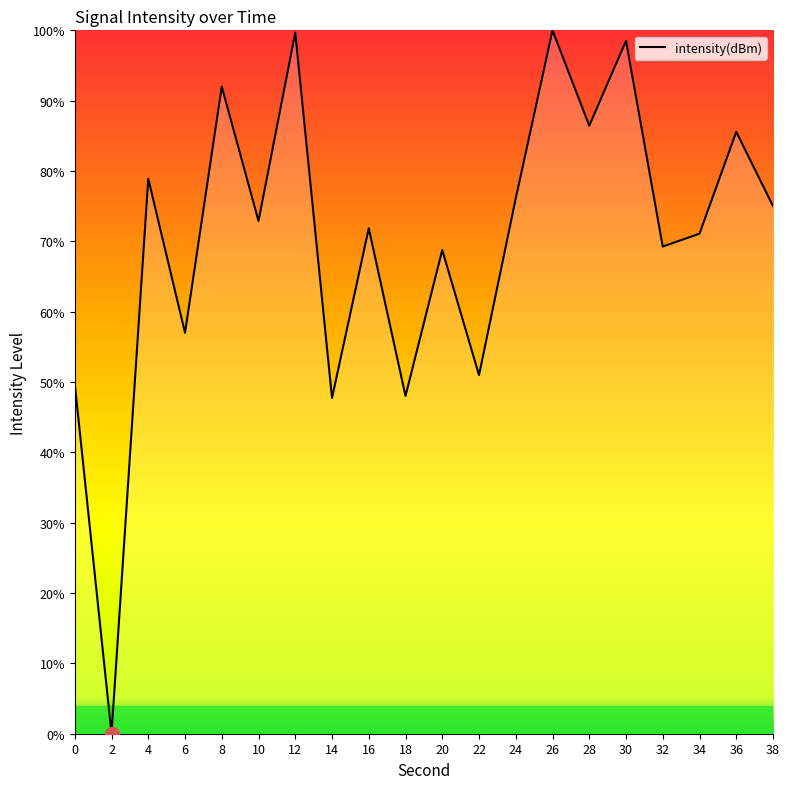

Count the number of data series in this chart.

1